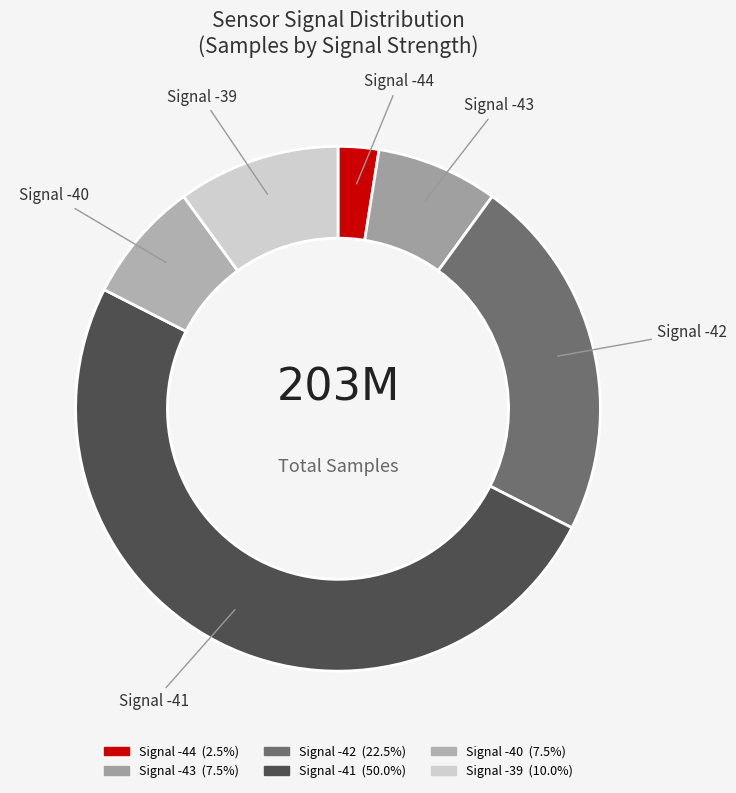

Count the number of slices in the pie.

6